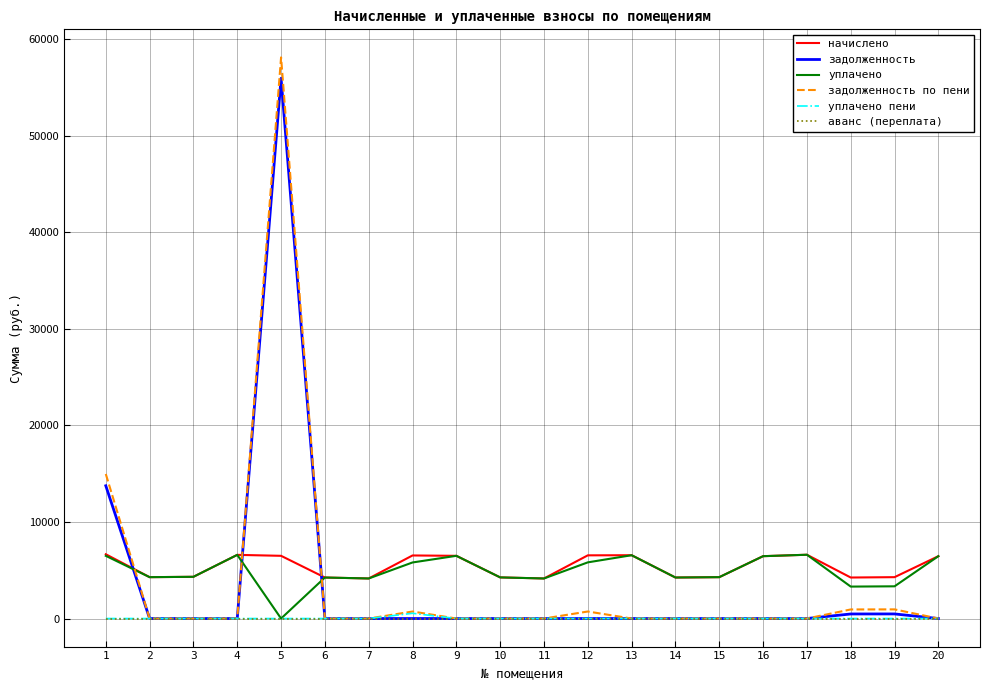

At which category is the sum across all series the highest?

5